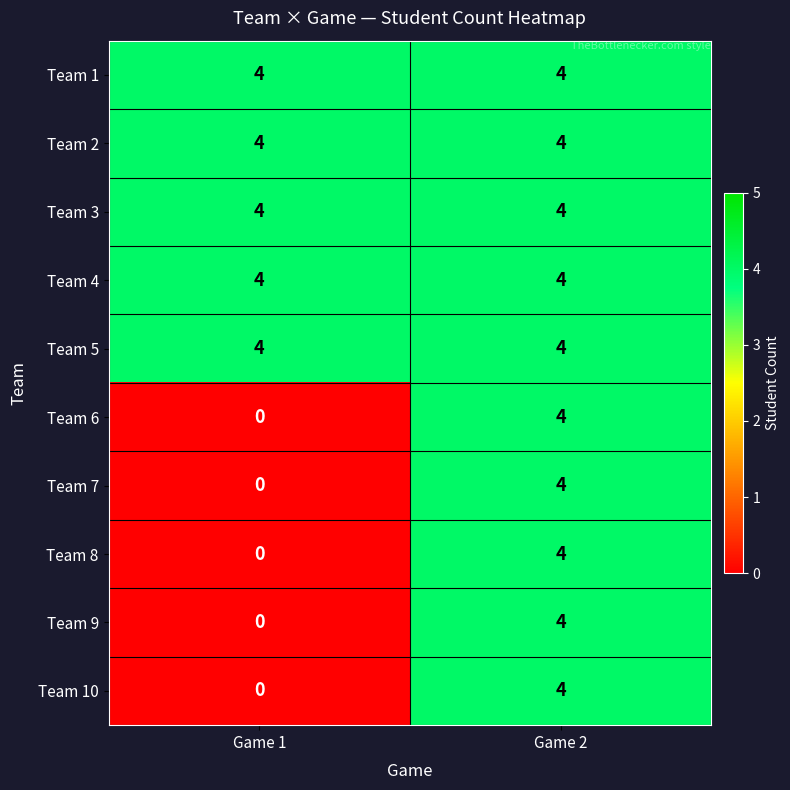

What is the difference between the maximum and minimum values in the Team 8 series?

4